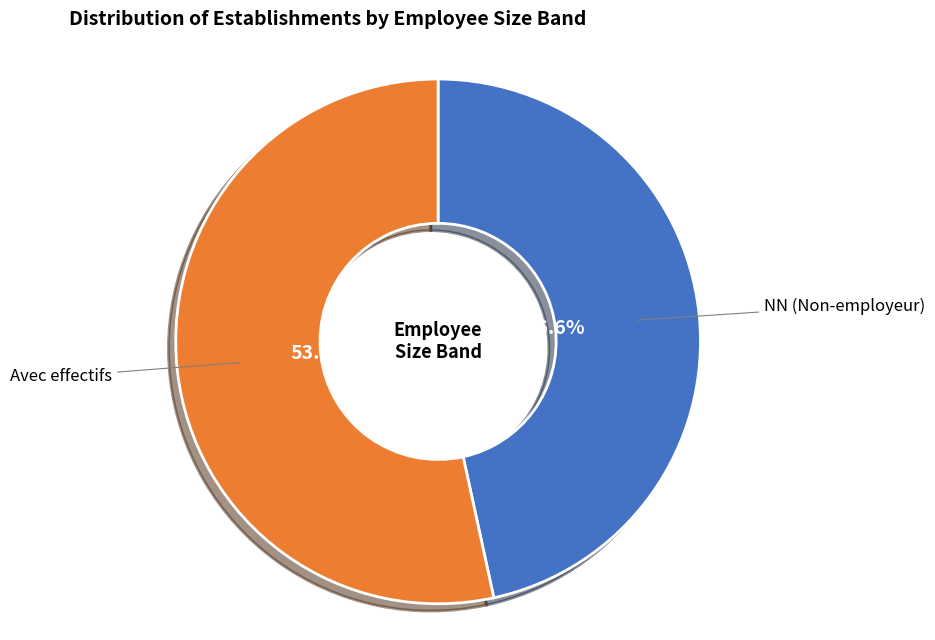

Is there a majority slice in this chart?

Yes